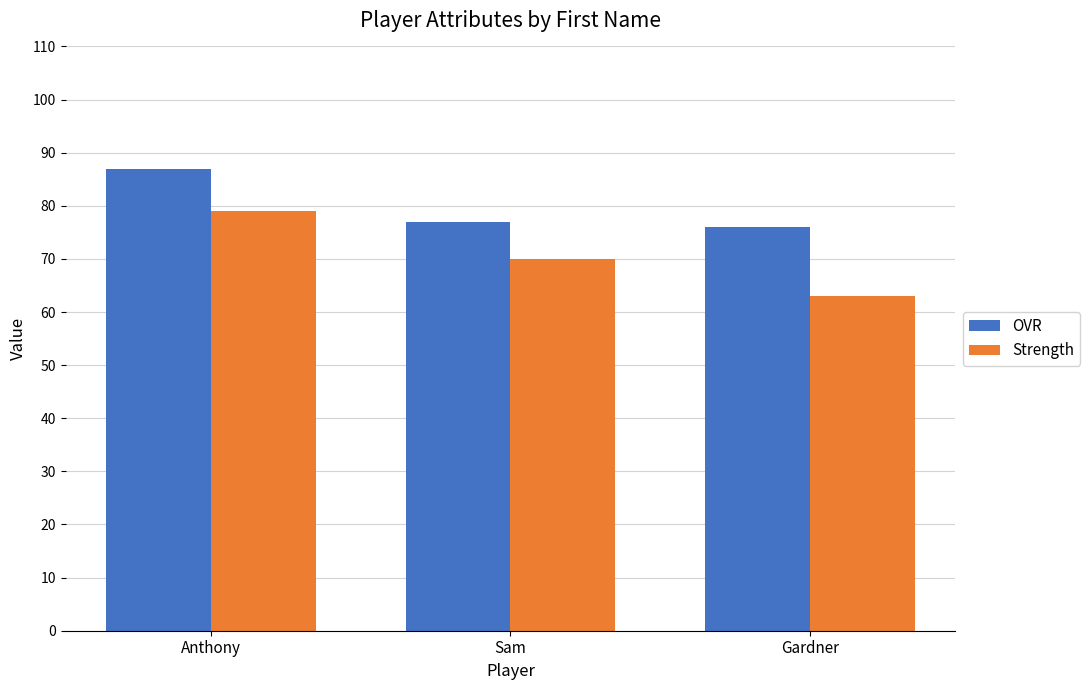

At which category is the sum across all series the highest?

Anthony